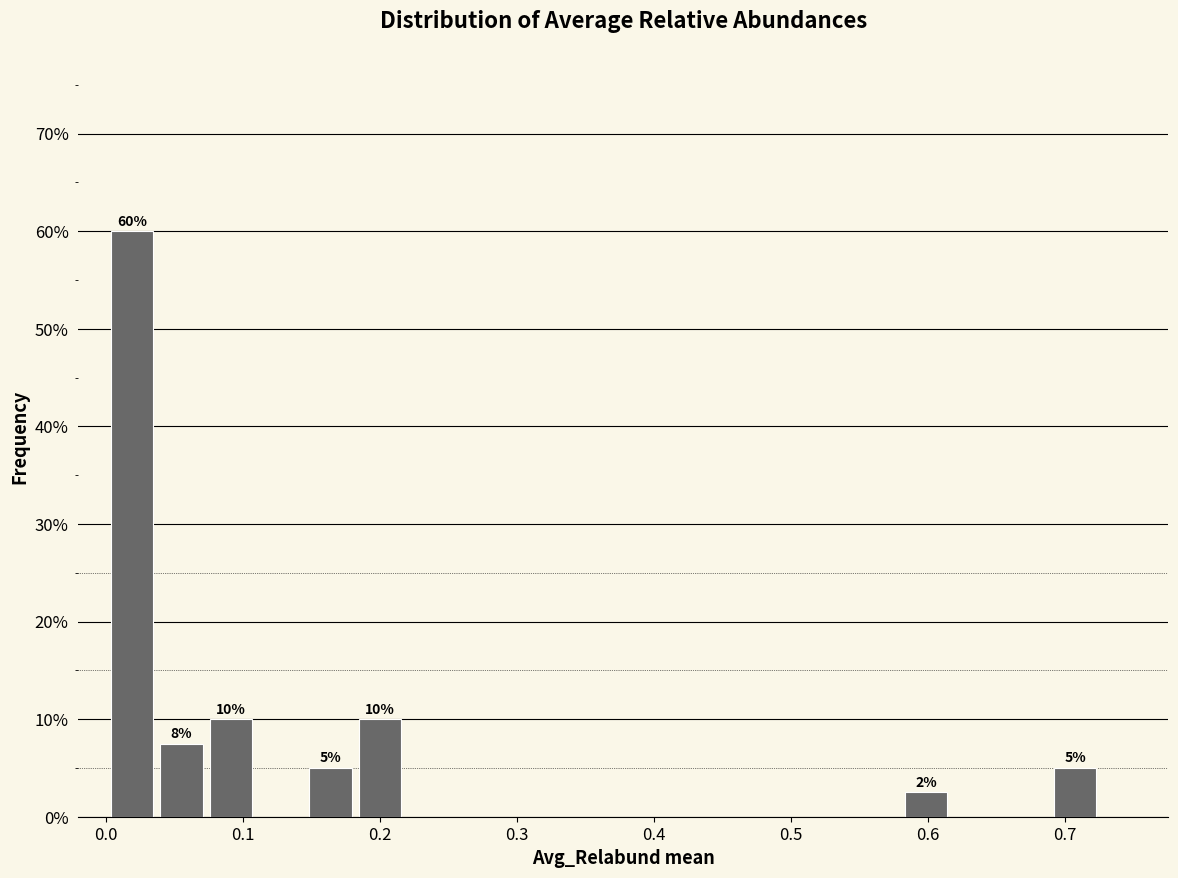

Around what value on the x-axis is the tallest bar? Give the approximate position of its centre, as read against the axis.

0.02